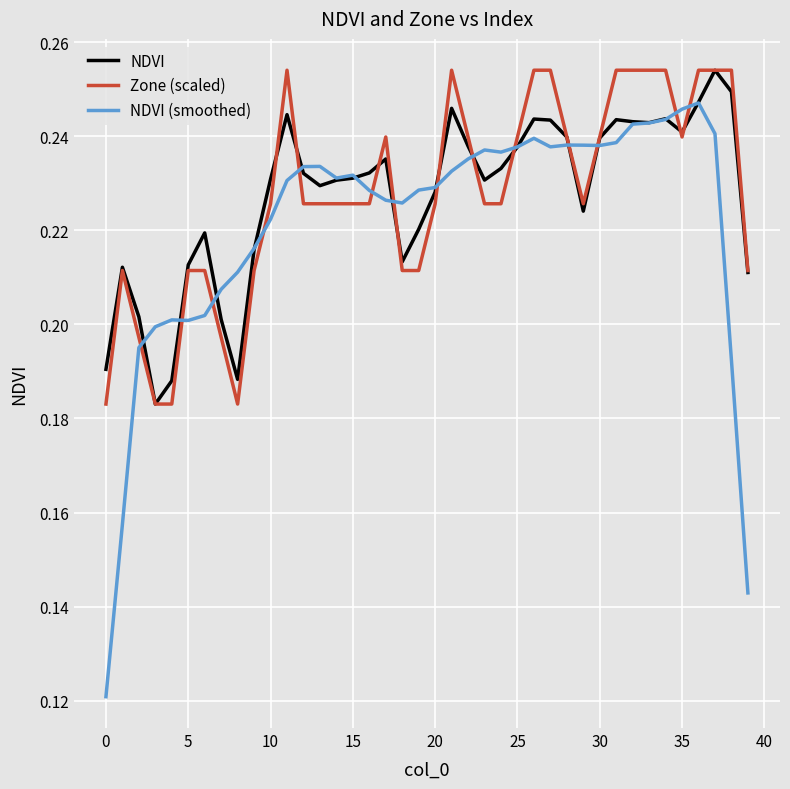

What are all the series names shown in the legend?

NDVI, Zone (scaled), NDVI (smoothed)